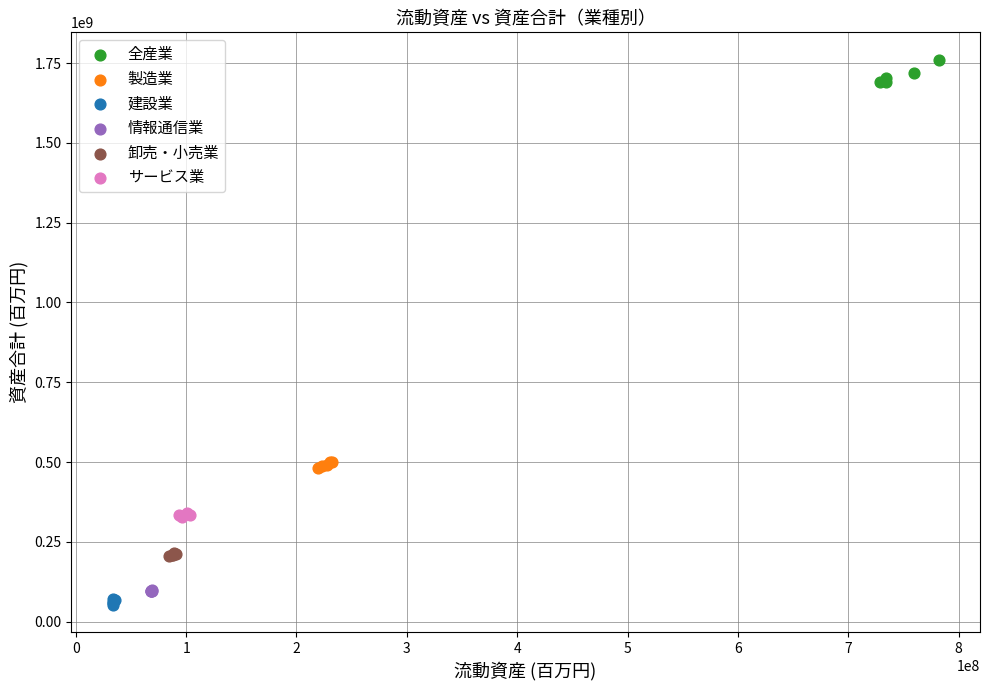

Which series contains the highest Y value?

全産業